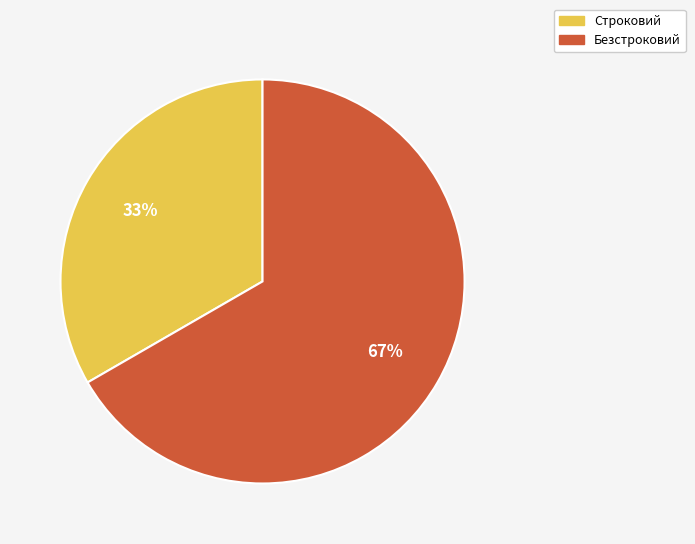

Do Безстроковий and Строковий together represent more than half of the pie?

Yes